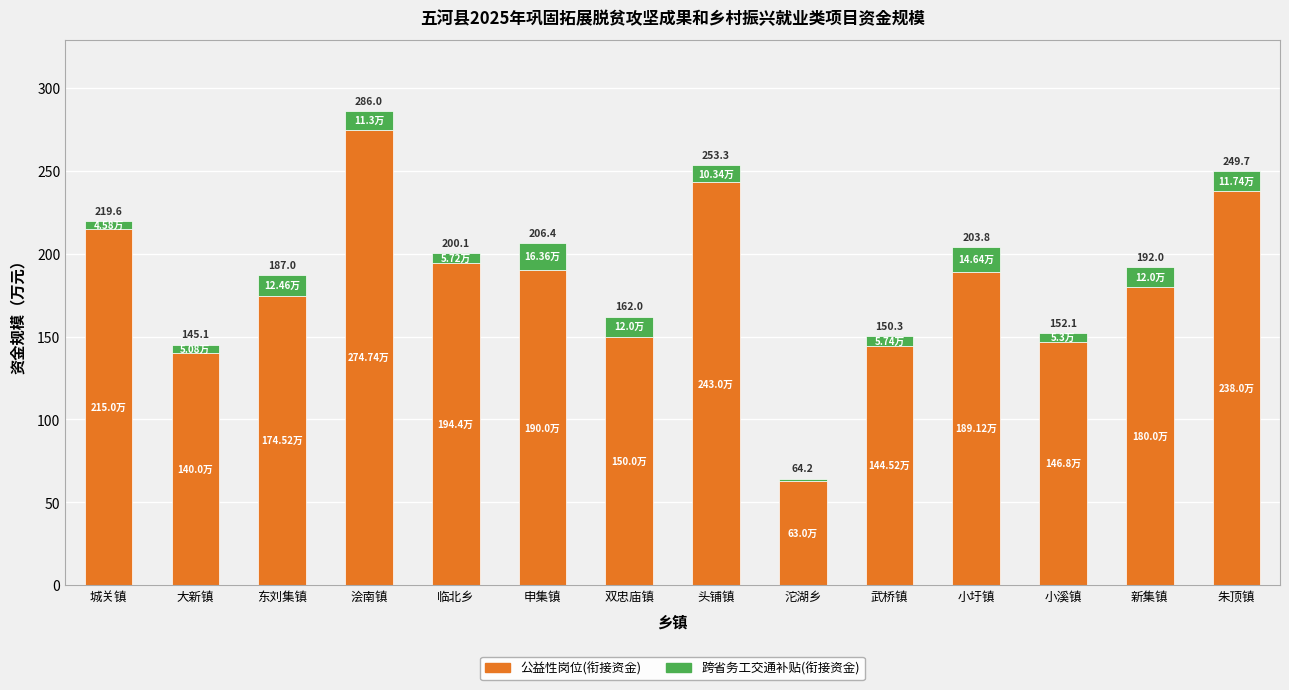

Where does the 跨省务工交通补贴(衔接资金) series first go above 11?

东刘集镇